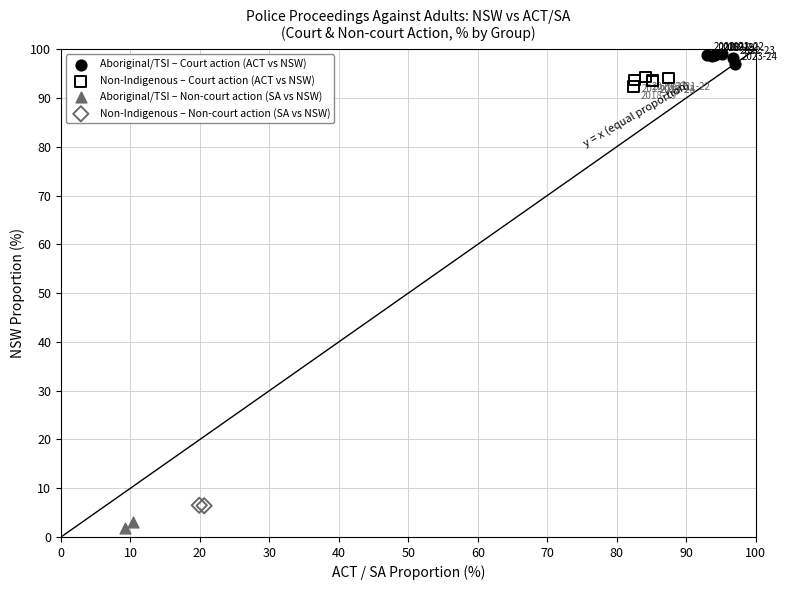

What are all the series names shown in the legend?

Aboriginal/TSI – Court action (ACT vs NSW), Non-Indigenous – Court action (ACT vs NSW), Aboriginal/TSI – Non-court action (SA vs NSW), Non-Indigenous – Non-court action (SA vs NSW)